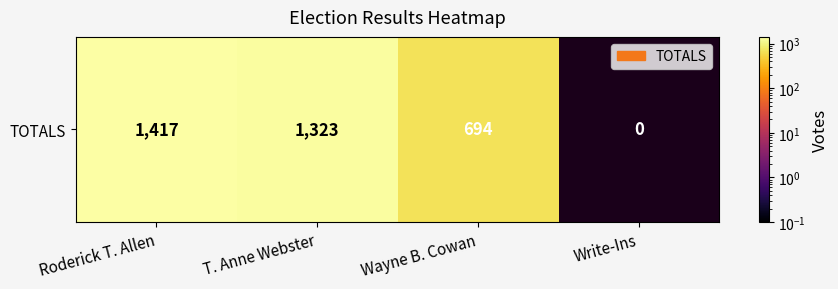

What is the change in value from Roderick T. Allen to Wayne B. Cowan?

-723